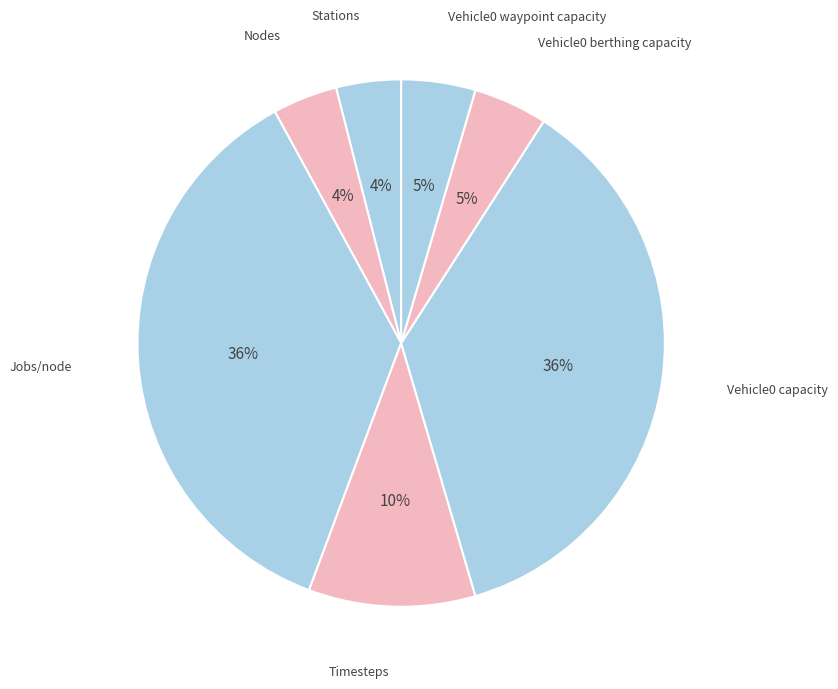

Count the number of slices in the pie.

7